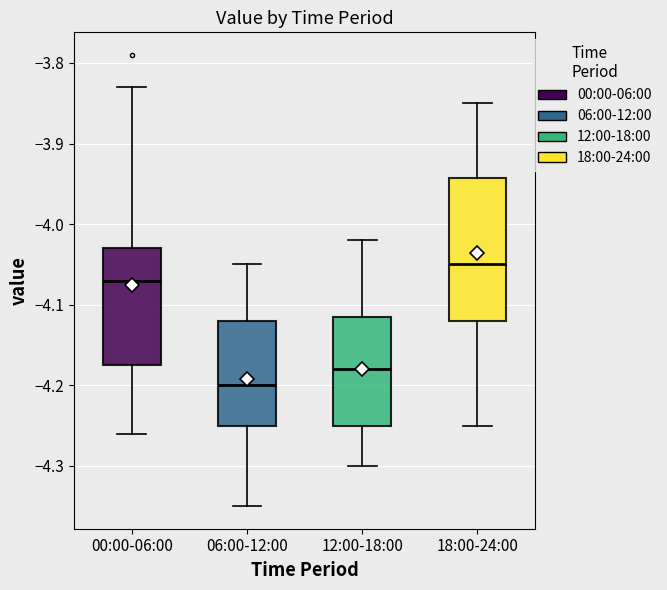

Which box is the tallest, from its lower edge to its upper edge?

18:00-24:00